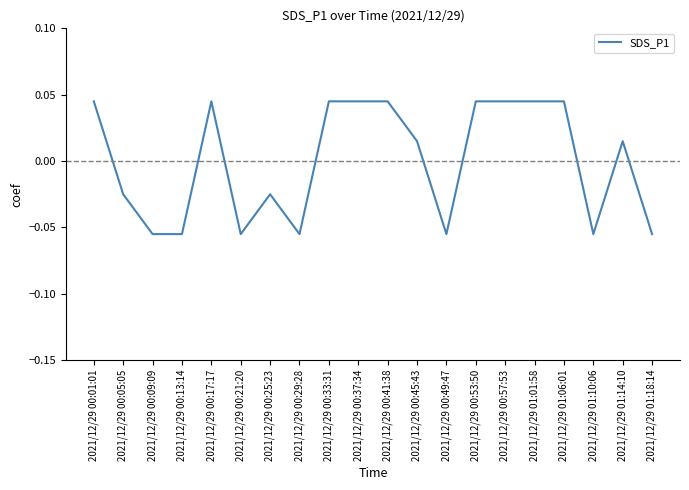

What position from the right is 2021/12/29 00:33:31?

12